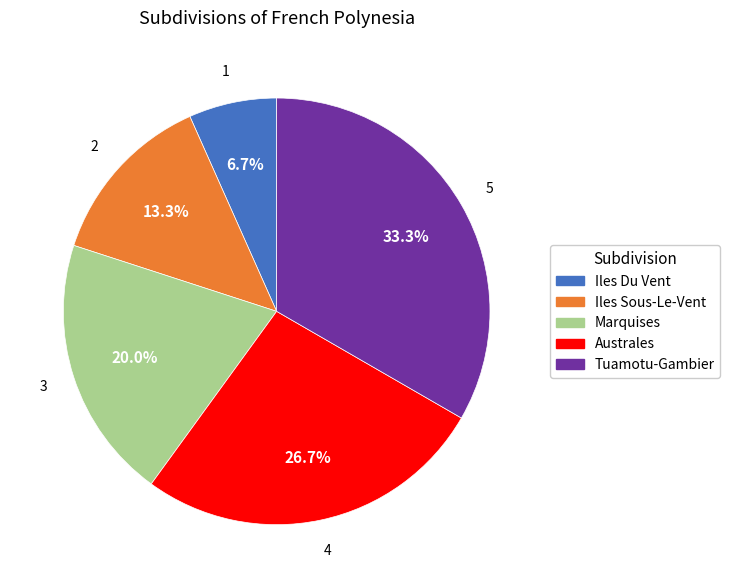

What percentage is the Marquises slice, to the nearest percent?

20%